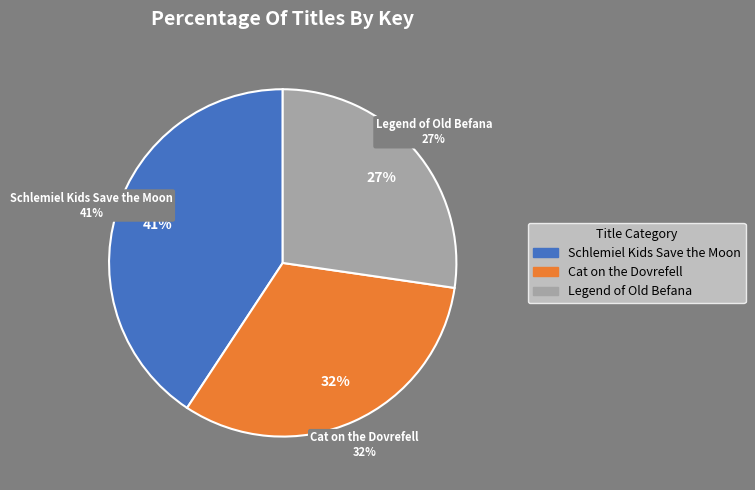

Which slice is the largest?

Schlemiel Kids Save the Moon